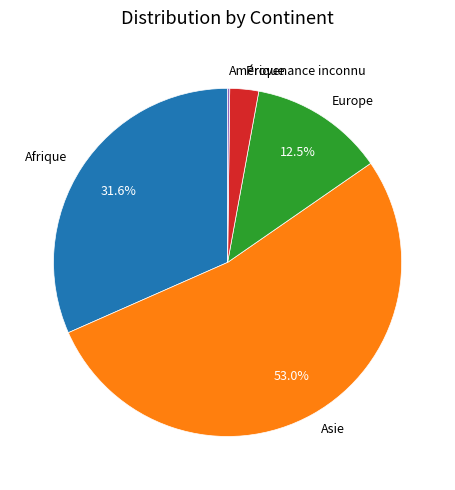

To the nearest percent, what is the average slice percentage?

20%